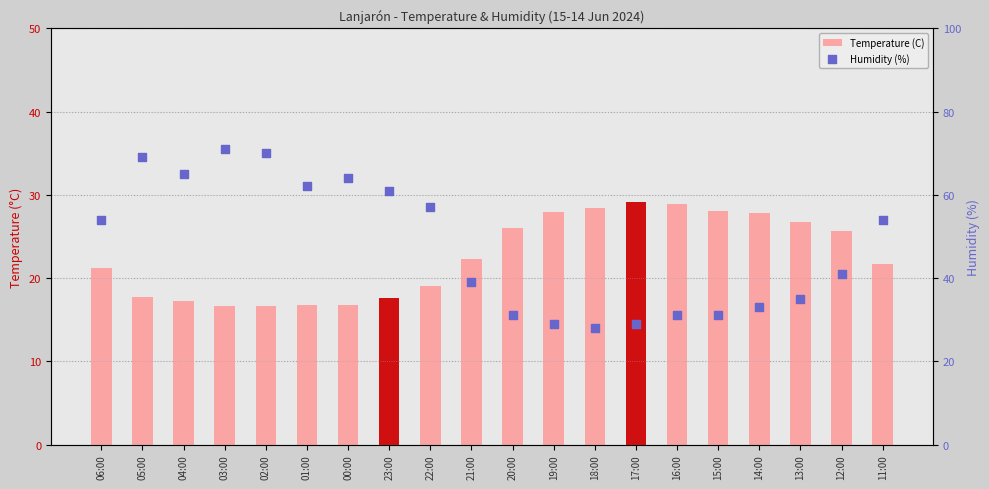

Which series contains the highest Y value?

Humidity (%)